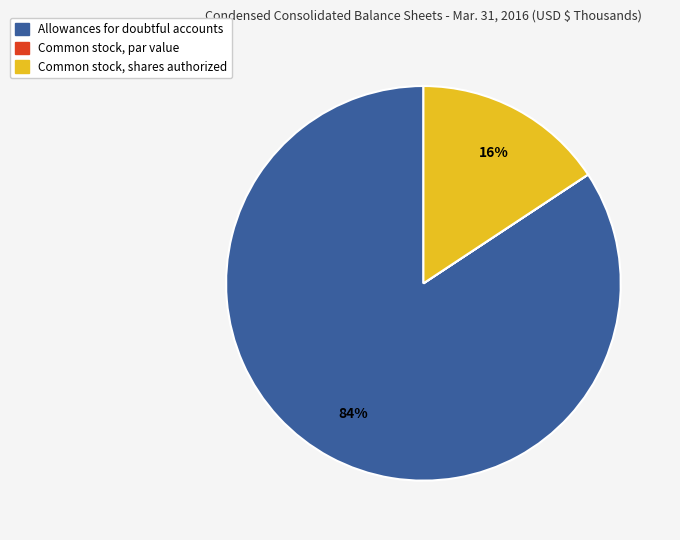

True or false: Common stock, shares authorized accounts for 30% of the total.

False